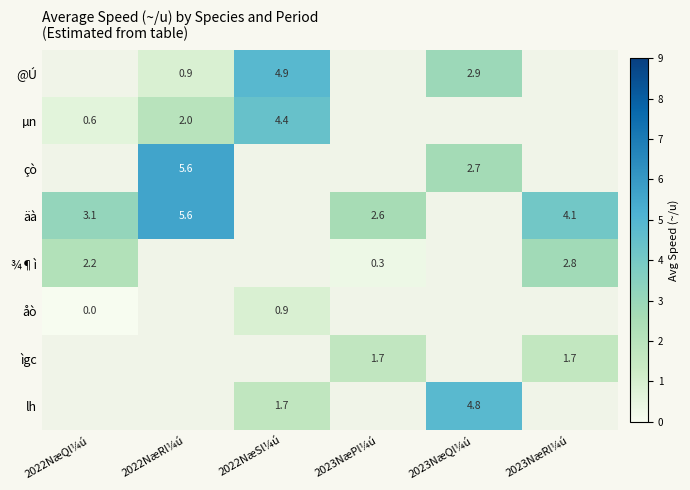

Is the value of ¾¶ì at 2022NæQl¼ú greater than the value of äà at 2023NæPl¼ú?

No